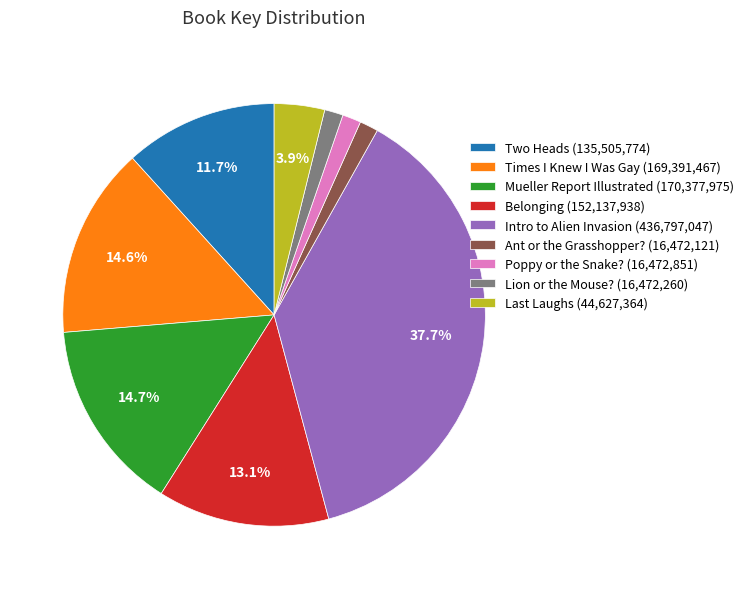

Combined, do Intro to Alien Invasion and Ant or the Grasshopper? account for over 50%?

No